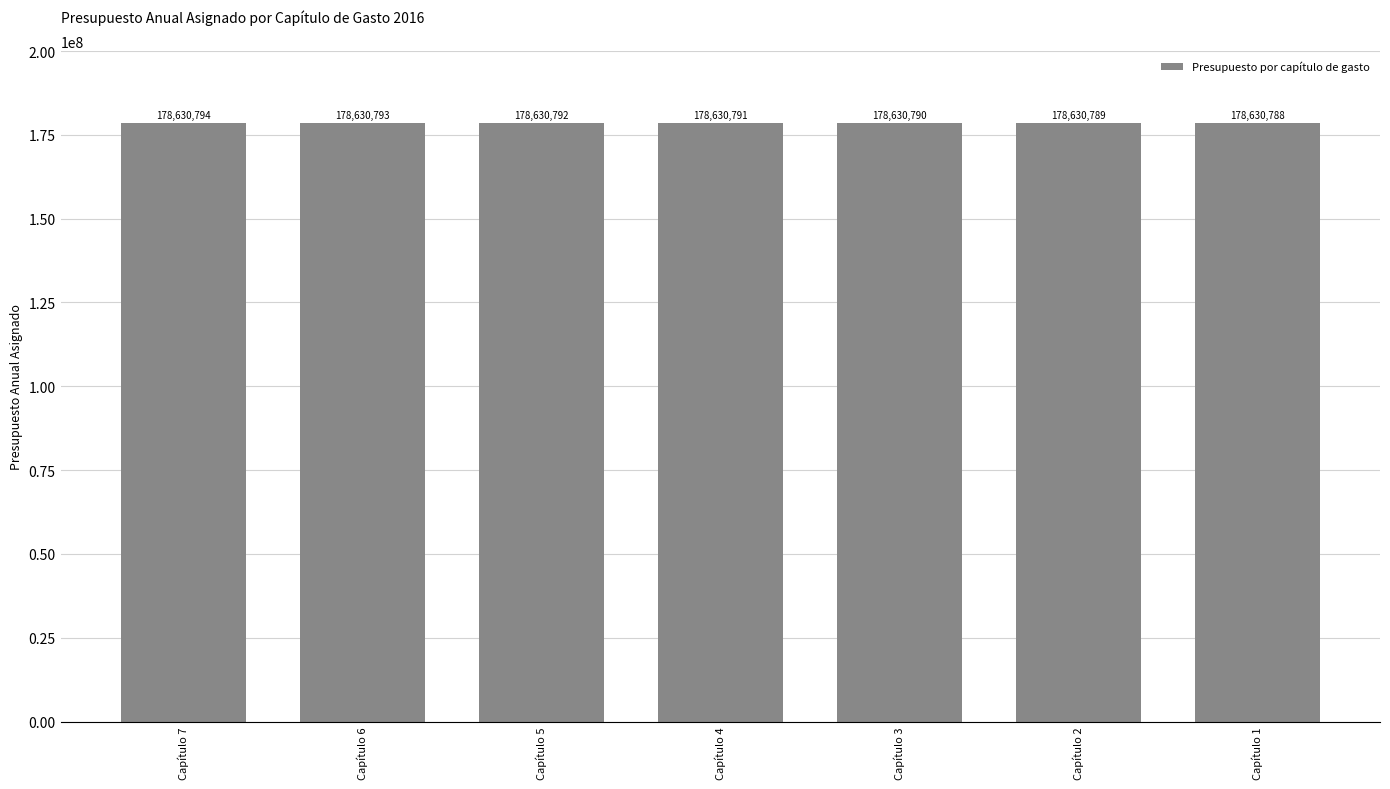

Rank the categories by value from highest to lowest.

Capítulo 7, Capítulo 6, Capítulo 5, Capítulo 4, Capítulo 3, Capítulo 2, Capítulo 1